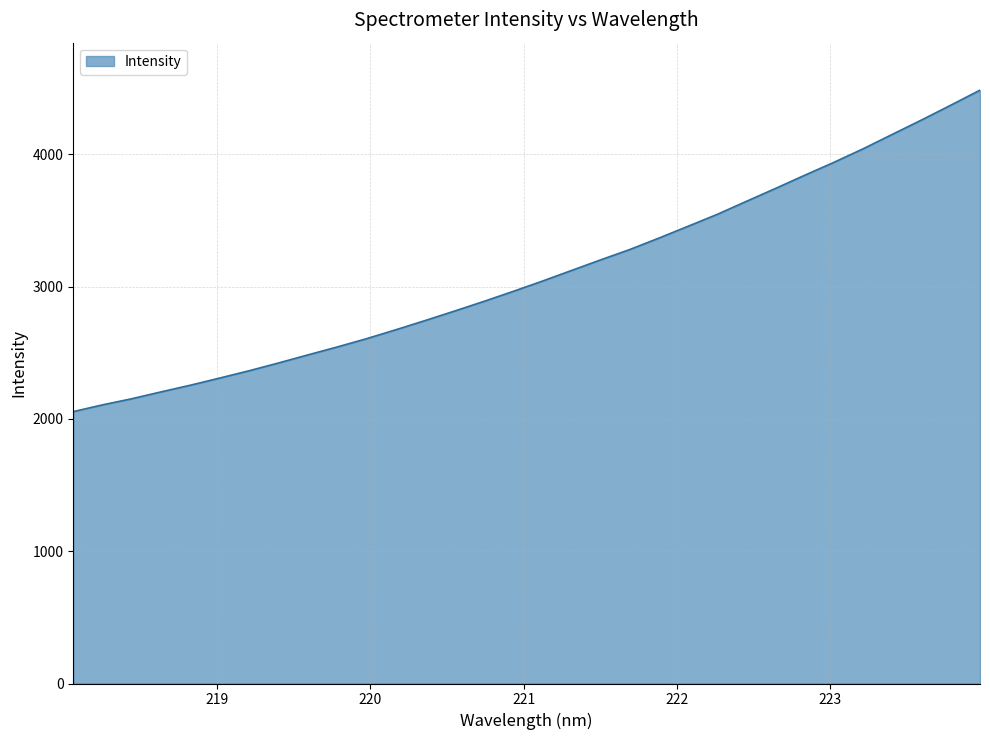

What is the maximum value shown in the chart?

4484.4